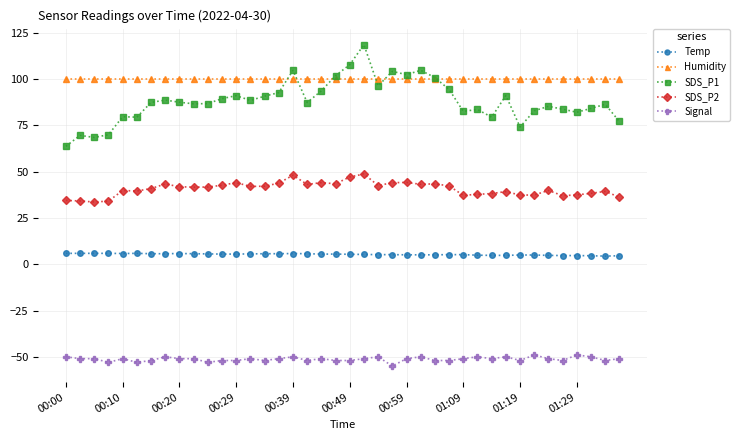

Which series has the largest total across all categories?

Humidity